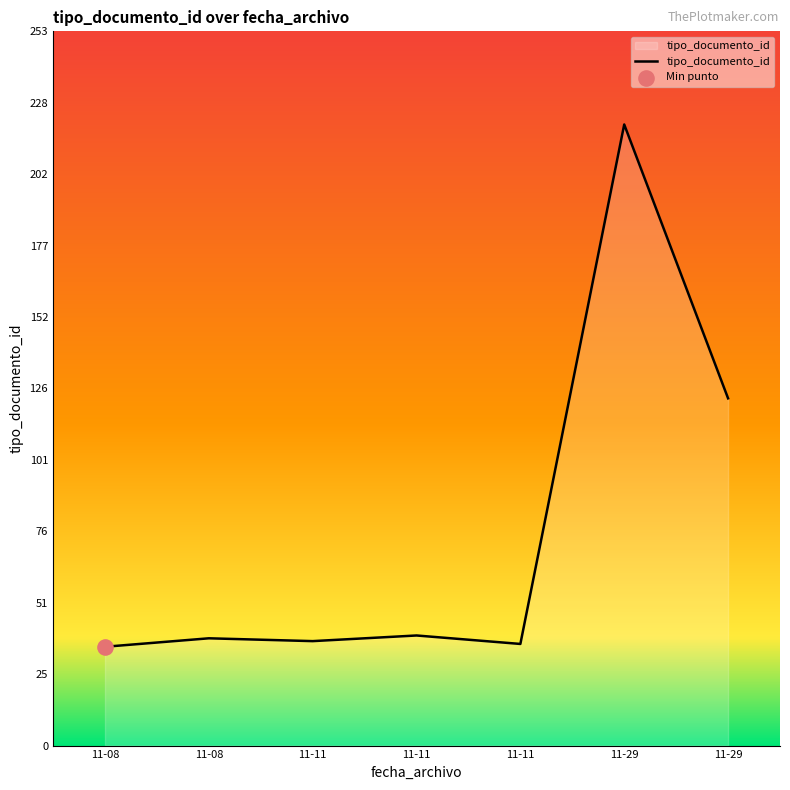

How many categories are shown in the chart?

7